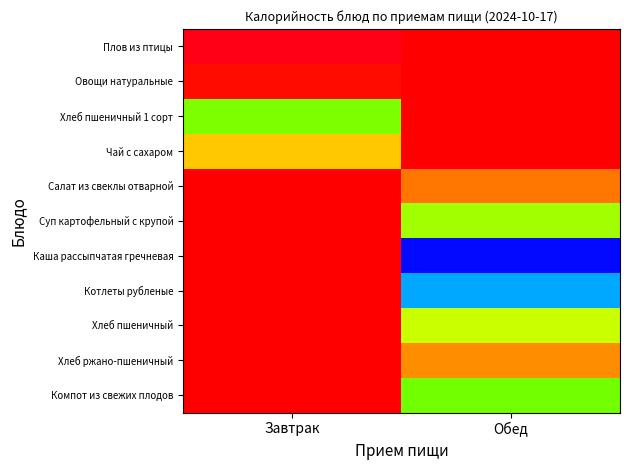

Count the number of data series in this chart.

11